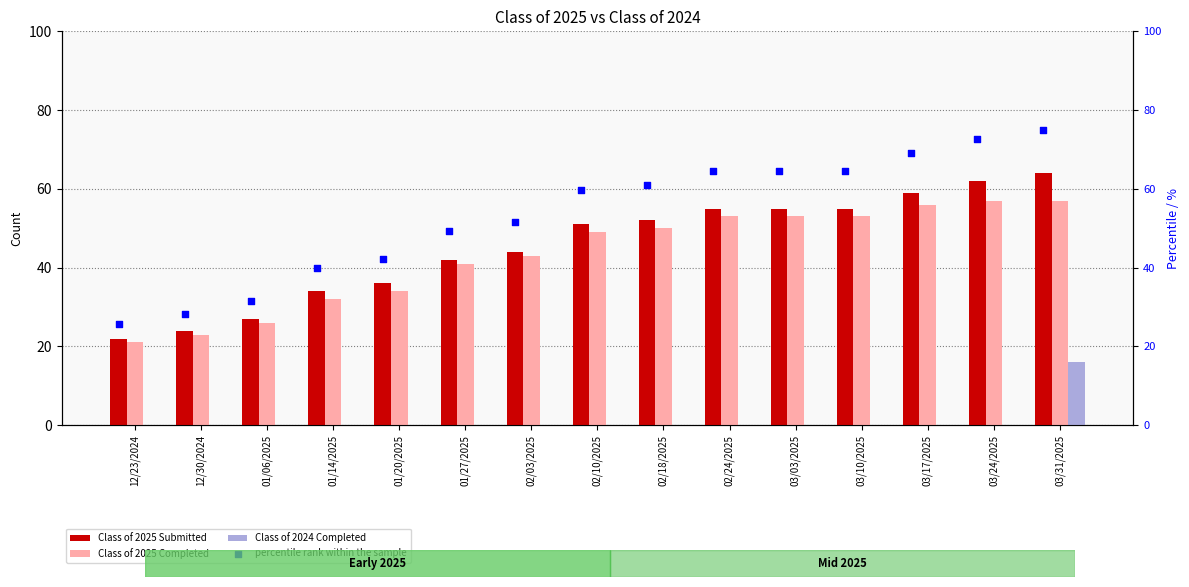

Which series contains the lowest Y value?

Class of 2024 Completed